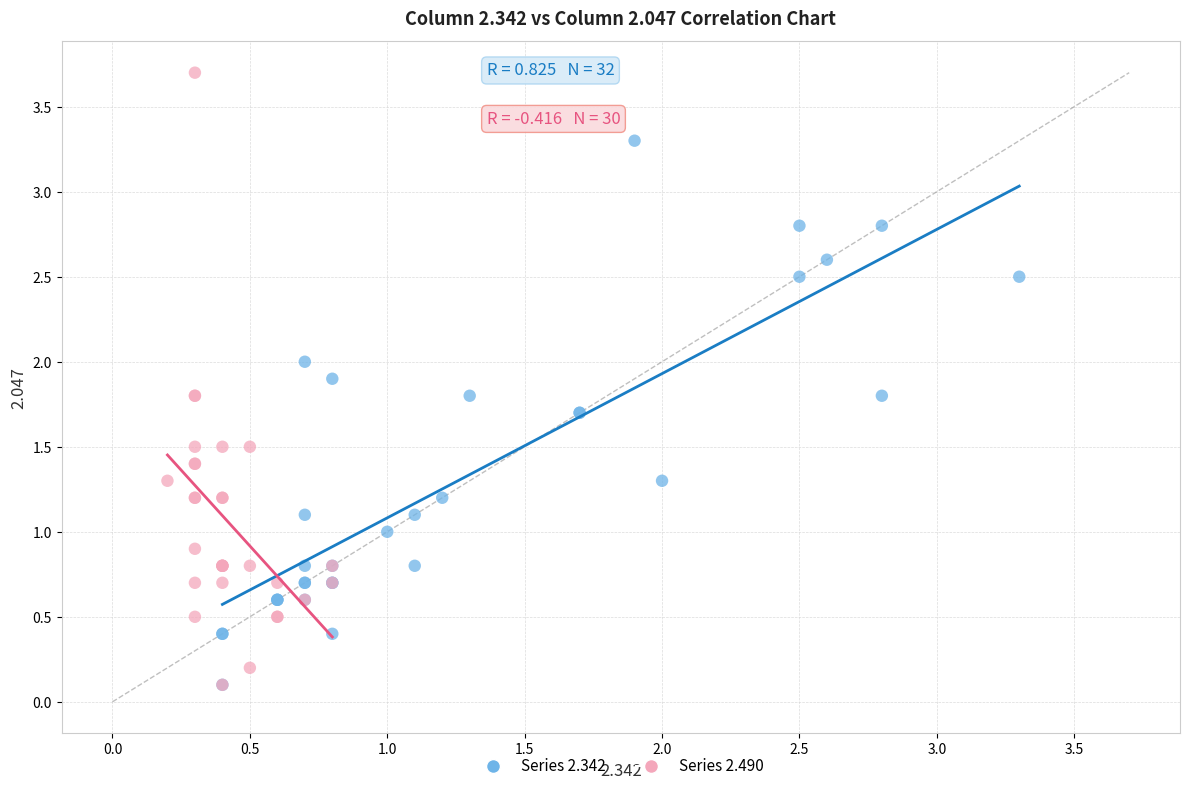

Which series contains the highest Y value?

Series 2.490